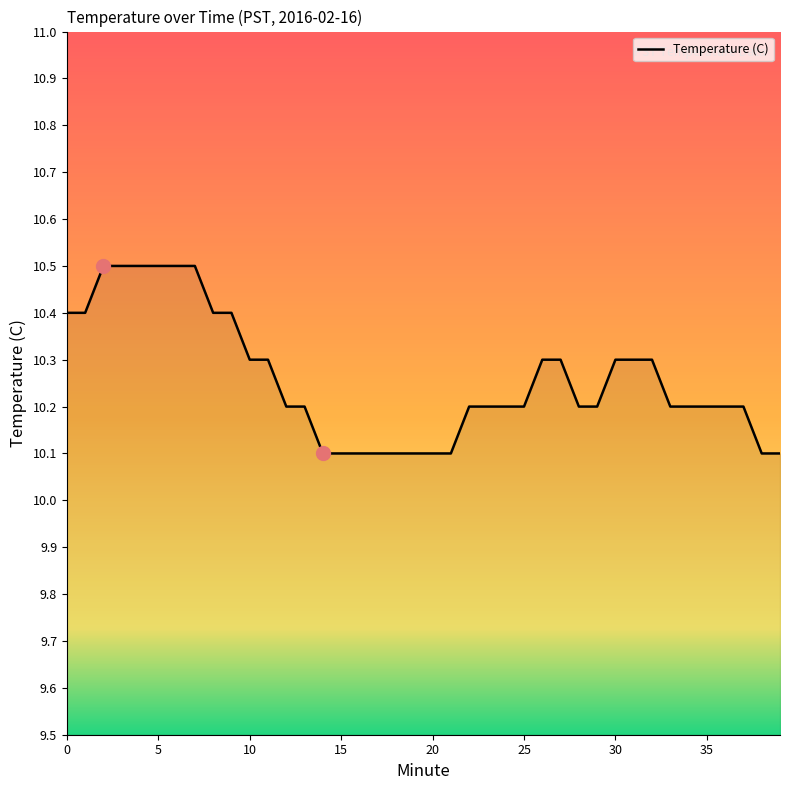

Reading right to left, what are all the values shown in this chart?

10.1	10.1	10.2	10.2	10.2	10.2	10.2	10.3	10.3	10.3	10.2	10.2	10.3	10.3	10.2	10.2	10.2	10.2	10.1	10.1	10.1	10.1	10.1	10.1	10.1	10.1	10.2	10.2	10.3	10.3	10.4	10.4	10.5	10.5	10.5	10.5	10.5	10.5	10.4	10.4